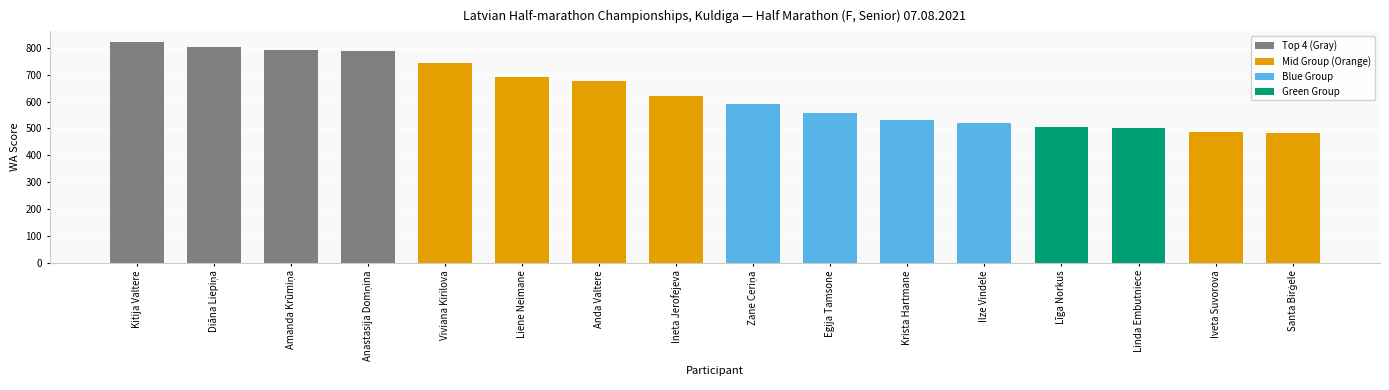

What is the change in value from Liene Neimane to Ineta Jerofejeva?

-72